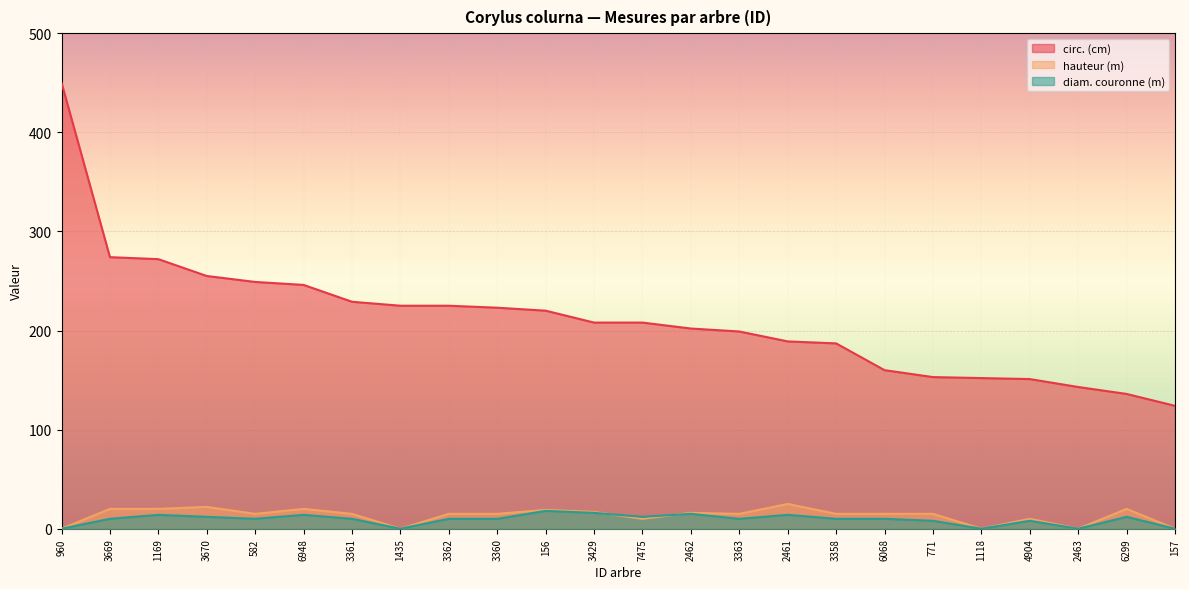

Is it true that circ. (cm) equals 361 at 582?

False